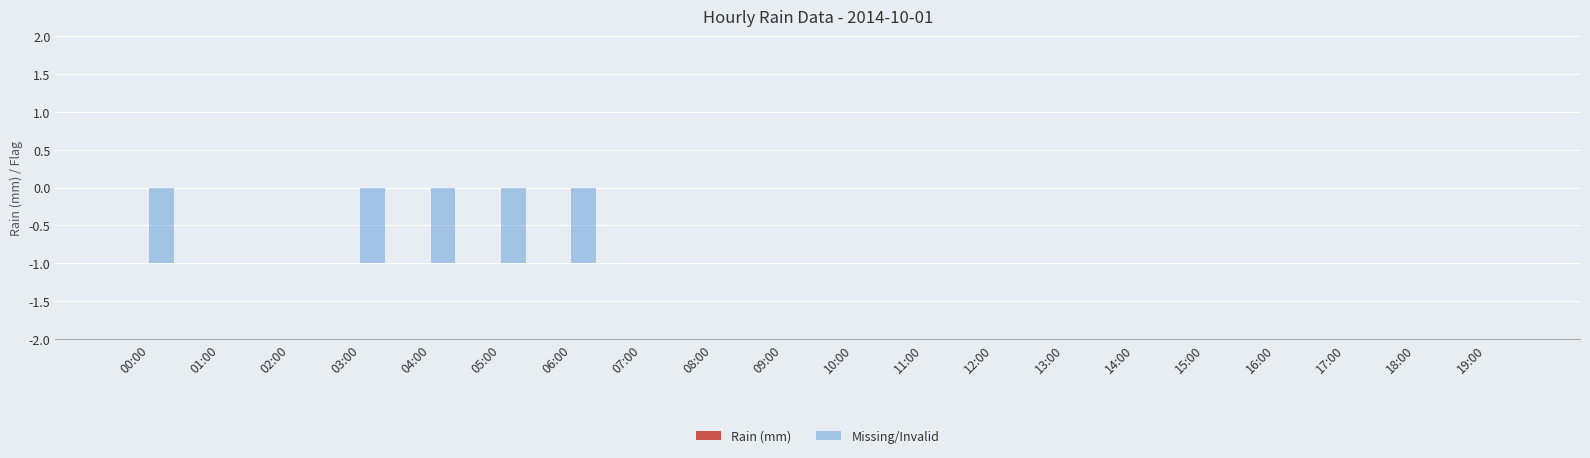

Does the chart contain stacked bars?

No